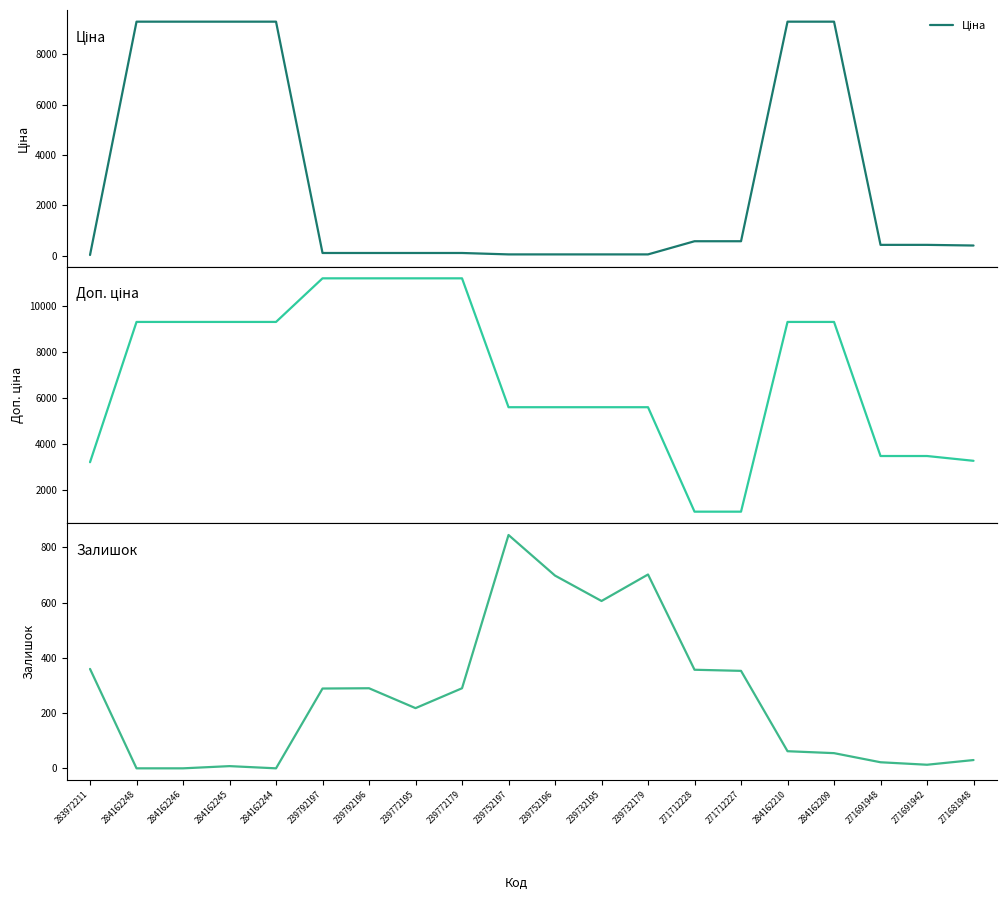

What is the total value across all series at 284162245?

18588.9